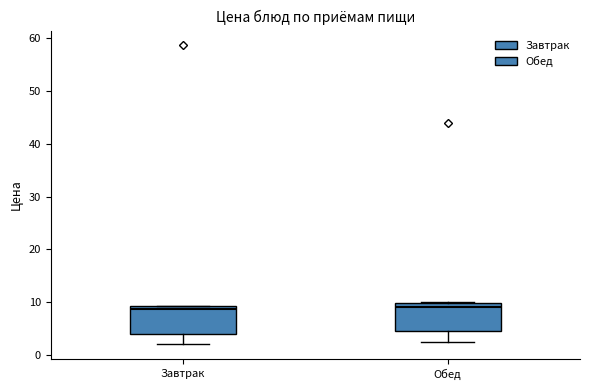

Where is the lower edge of the box for Завтрак on the y-axis? The values are not printed on the chart, so give them approximately, as read against the axis.

4